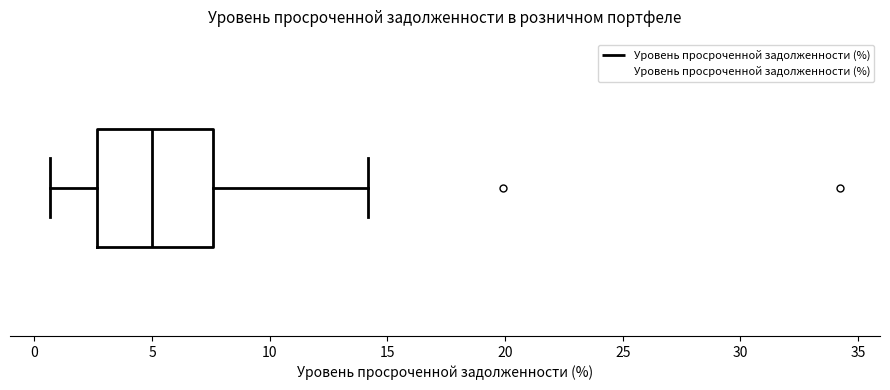

Transcribe this box plot: give where the median line is, the range the box spans, and where the two whiskers end, as read against the x-axis. The values are not printed on the chart, so give them approximately, as read against the axis.

median 5.0, box 2.5 to 7.5, whiskers 0.5 to 14.0